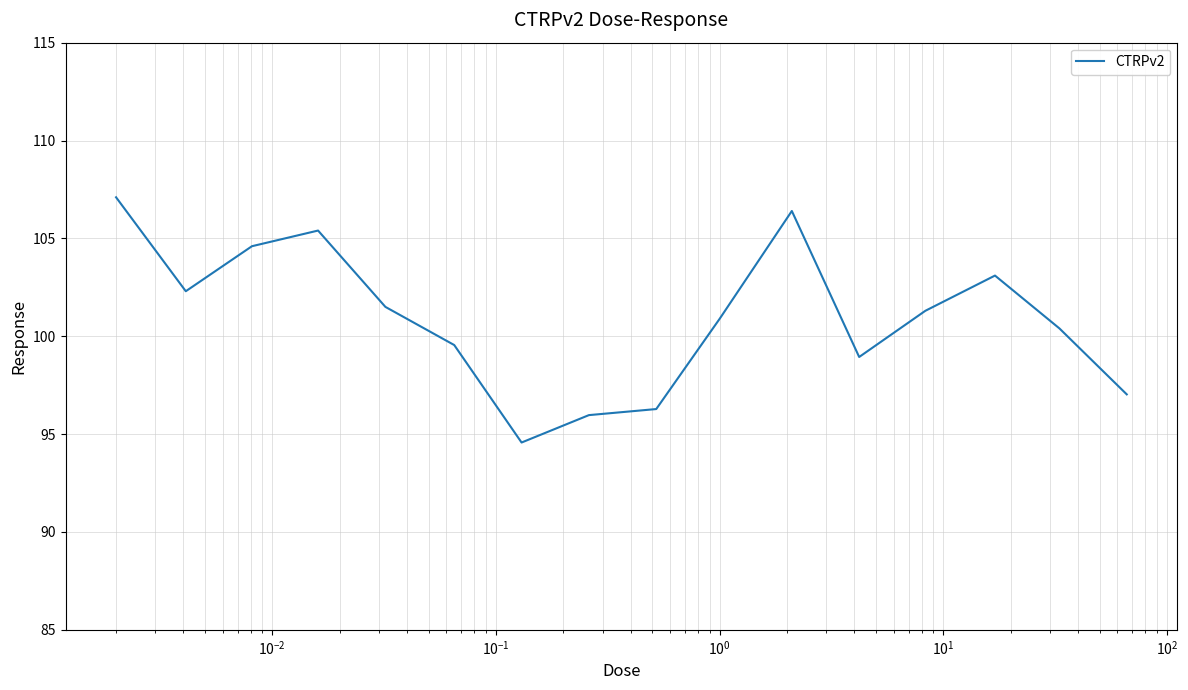

What is the difference between the second highest and second lowest values?

10.4